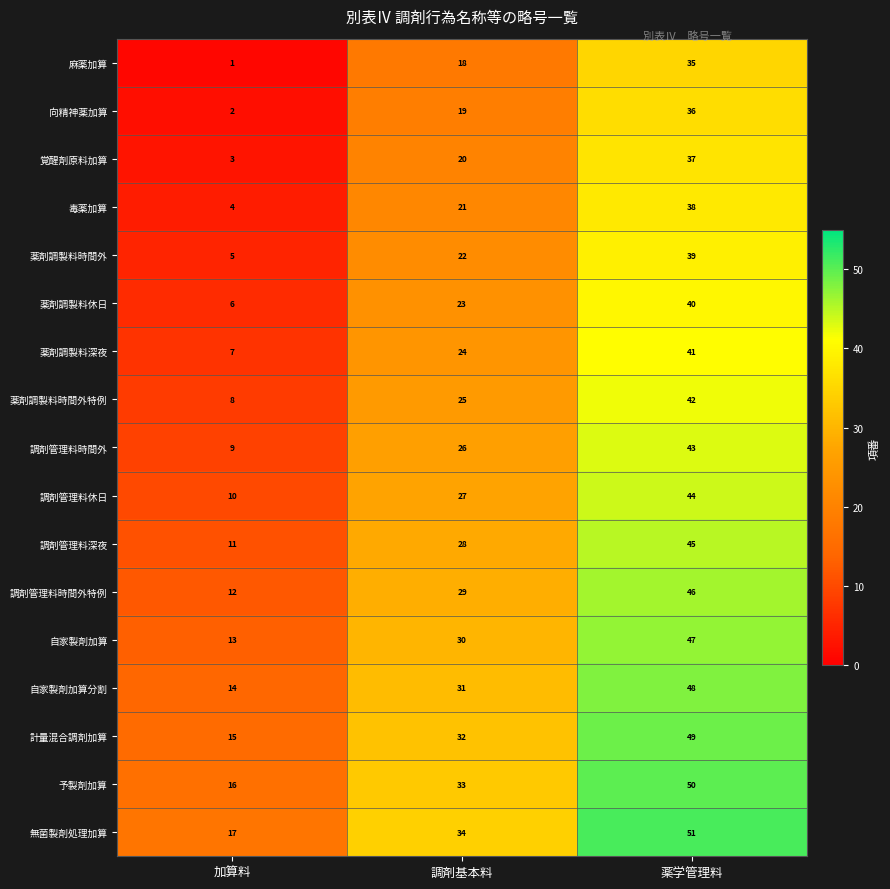

What is the difference between the highest and lowest values at 調剤基本料?

16